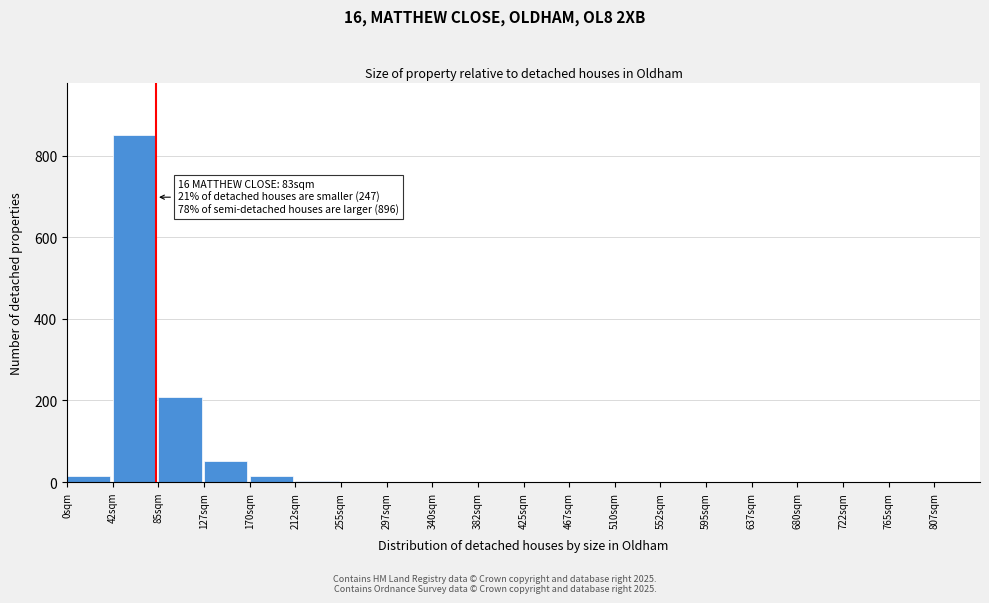

Which range on the x-axis has the tallest bar?

42.5 to 85.0